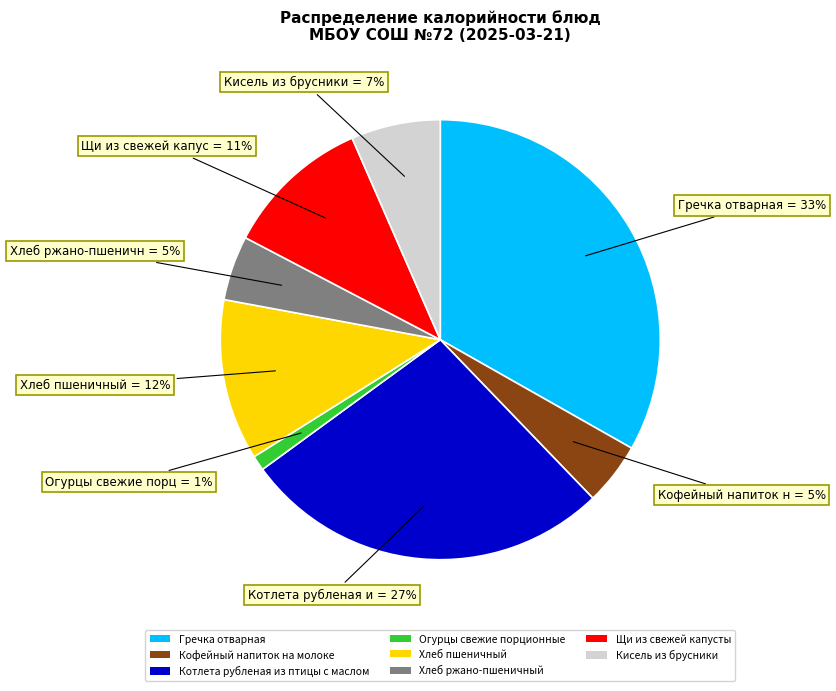

Which has a higher value, Гречка отварная or Огурцы свежие порционные?

Гречка отварная